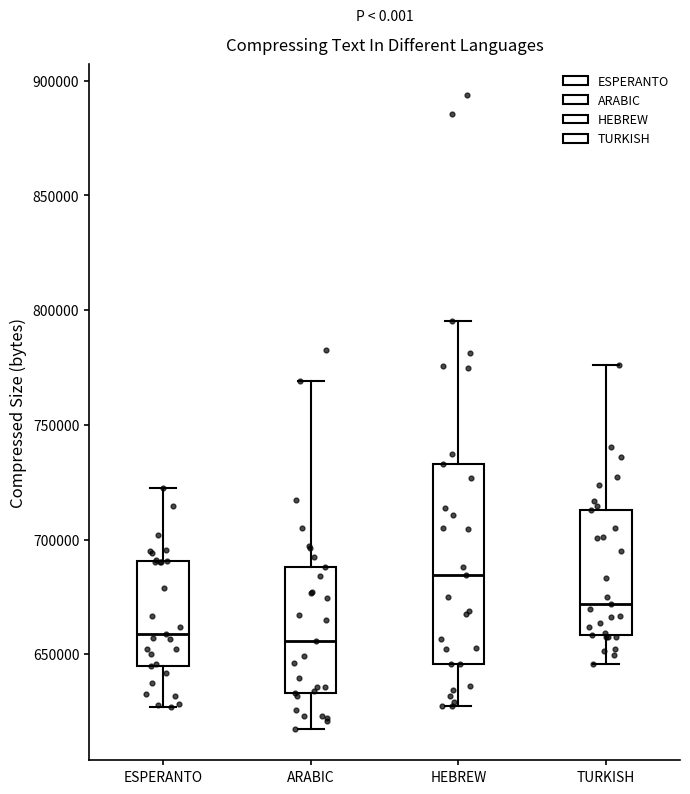

Reading left to right, transcribe this box plot: for each box, give where its median line is, the range the box spans, and where its two whiskers end, as read against the y-axis. The values are not printed on the chart, so give them approximately, as read against the axis.

ESPERANTO: median 660000, box 645000 to 690000, whiskers 625000 to 725000
ARABIC: median 655000, box 635000 to 690000, whiskers 620000 to 770000
HEBREW: median 685000, box 645000 to 735000, whiskers 630000 to 795000
TURKISH: median 670000, box 660000 to 715000, whiskers 645000 to 775000